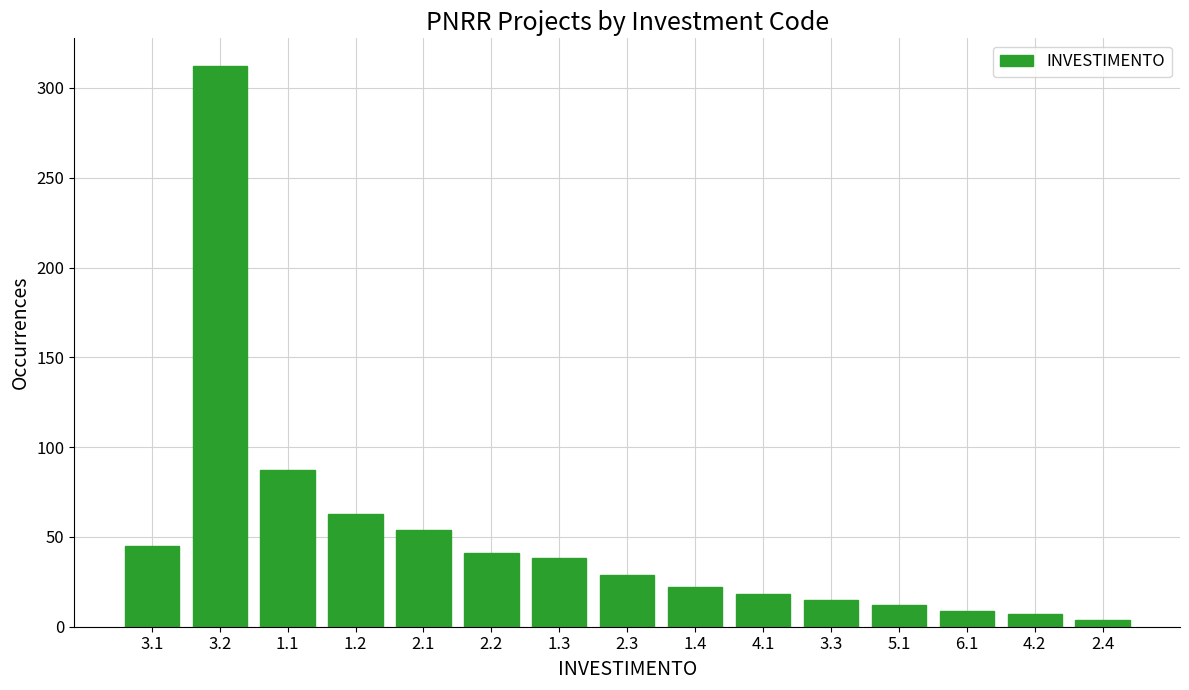

Reading left to right, extract all data points from this chart.

3.1=45	3.2=312	1.1=87	1.2=63	2.1=54	2.2=41	1.3=38	2.3=29	1.4=22	4.1=18	3.3=15	5.1=12	6.1=9	4.2=7	2.4=4